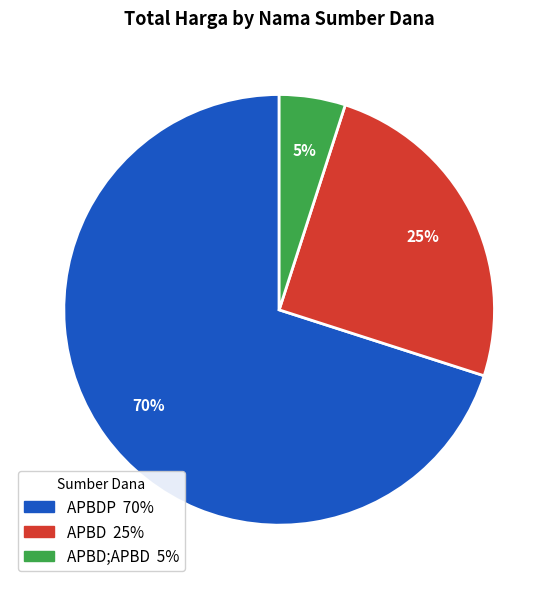

To the nearest percent, what is the difference between the largest and smallest slice percentages?

65%